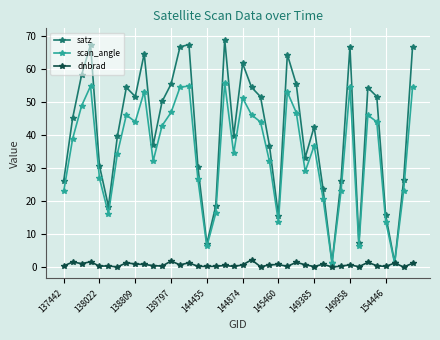

What is the value of the scan_angle point at the 5th from the left?

26.9